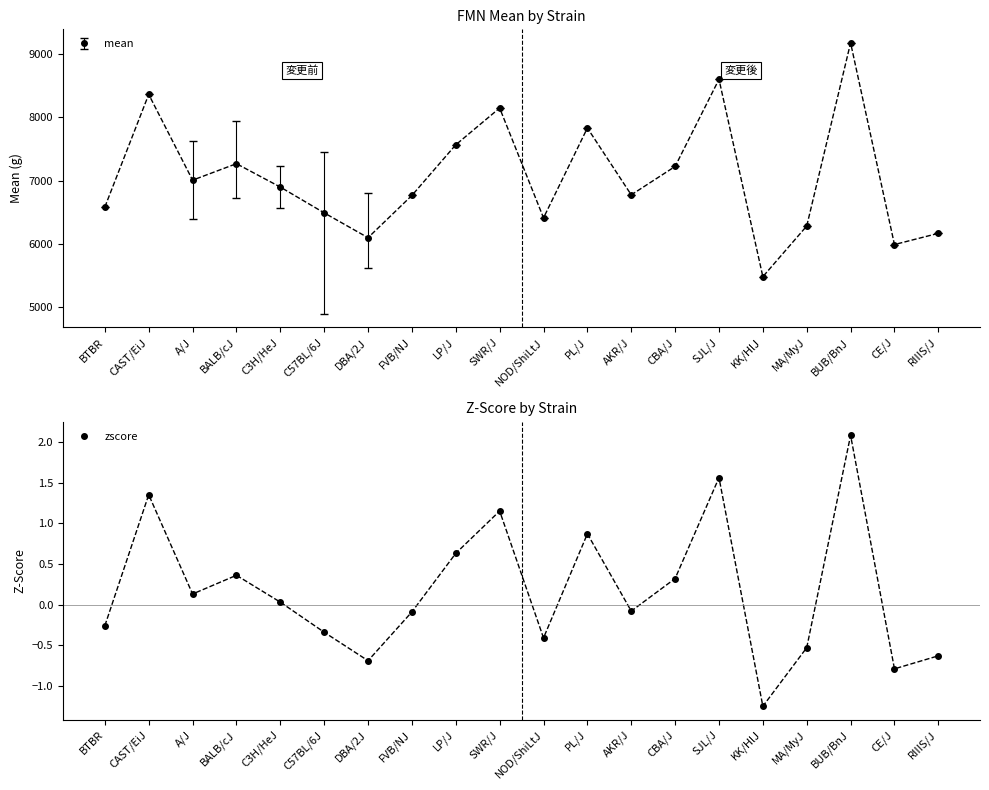

Reading left to right, transcribe all the data shown in this chart.

BTBR=-0.3	CAST/EiJ=1.4	A/J=0.1	BALB/cJ=0.4	C3H/HeJ=0.0	C57BL/6J=-0.3	DBA/2J=-0.7	FVB/NJ=-0.1	LP/J=0.6	SWR/J=1.1	NOD/ShiLtJ=-0.4	PL/J=0.9	AKR/J=-0.1	CBA/J=0.3	SJL/J=1.6	KK/HlJ=-1.2	MA/MyJ=-0.5	BUB/BnJ=2.1	CE/J=-0.8	RIIIS/J=-0.6